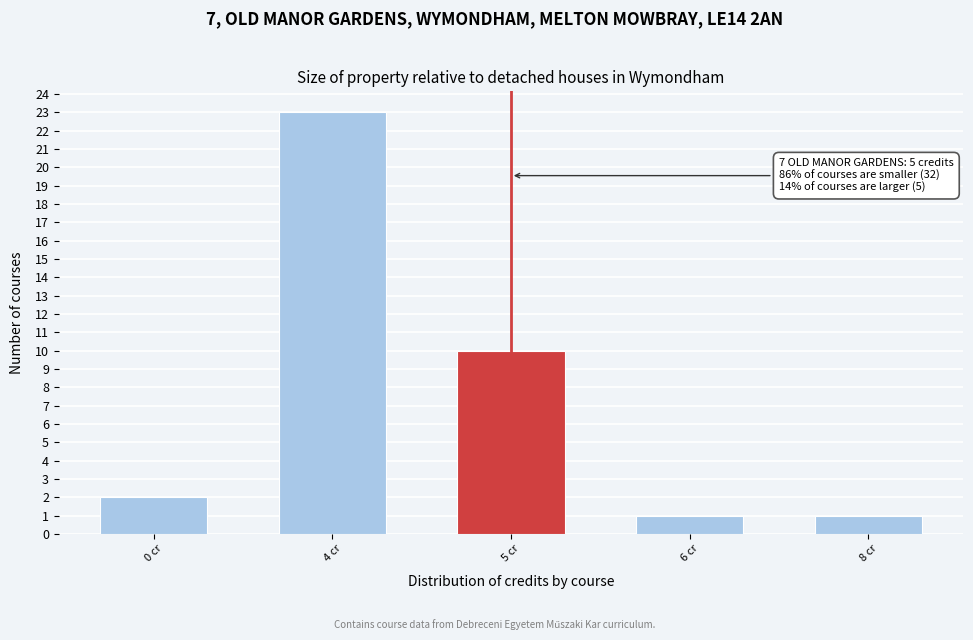

Reading left to right, list all the values displayed in this chart.

2	23	10	1	1